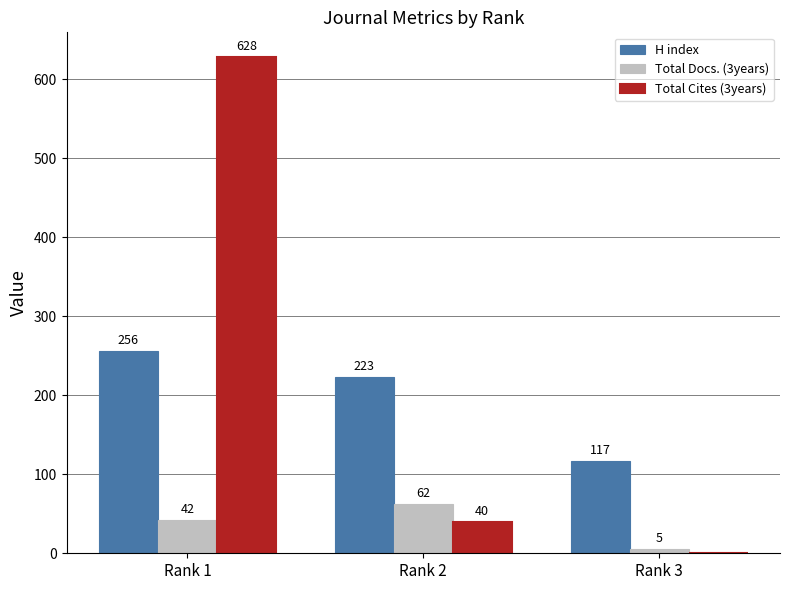

How many positive values does the Total Cites (3years) series have?

2